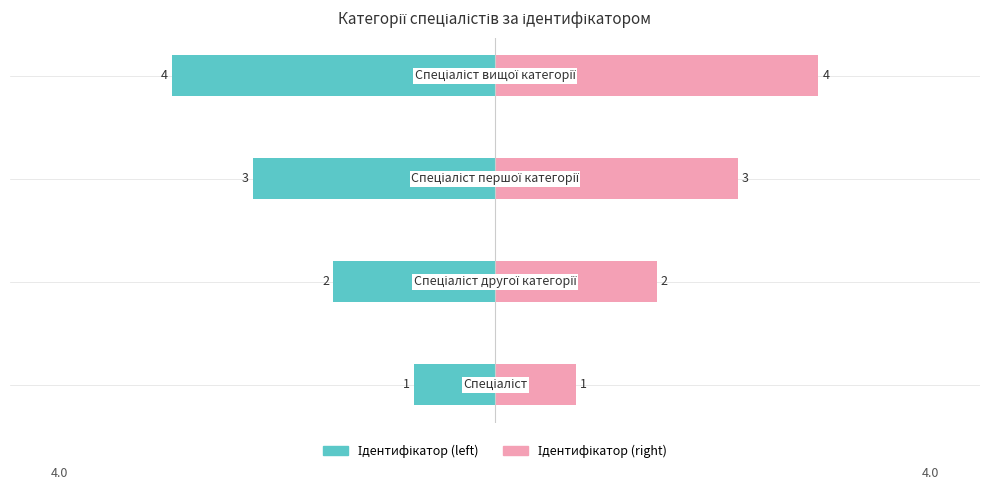

Read the Ідентифікатор (right) value at 0.

1